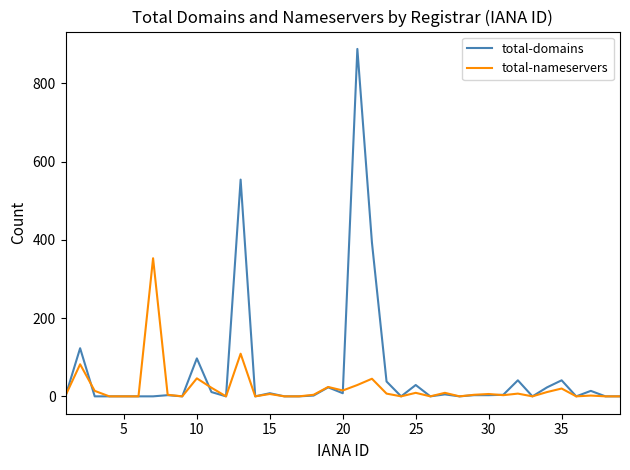

Is this an area chart (filled region under the line)?

No